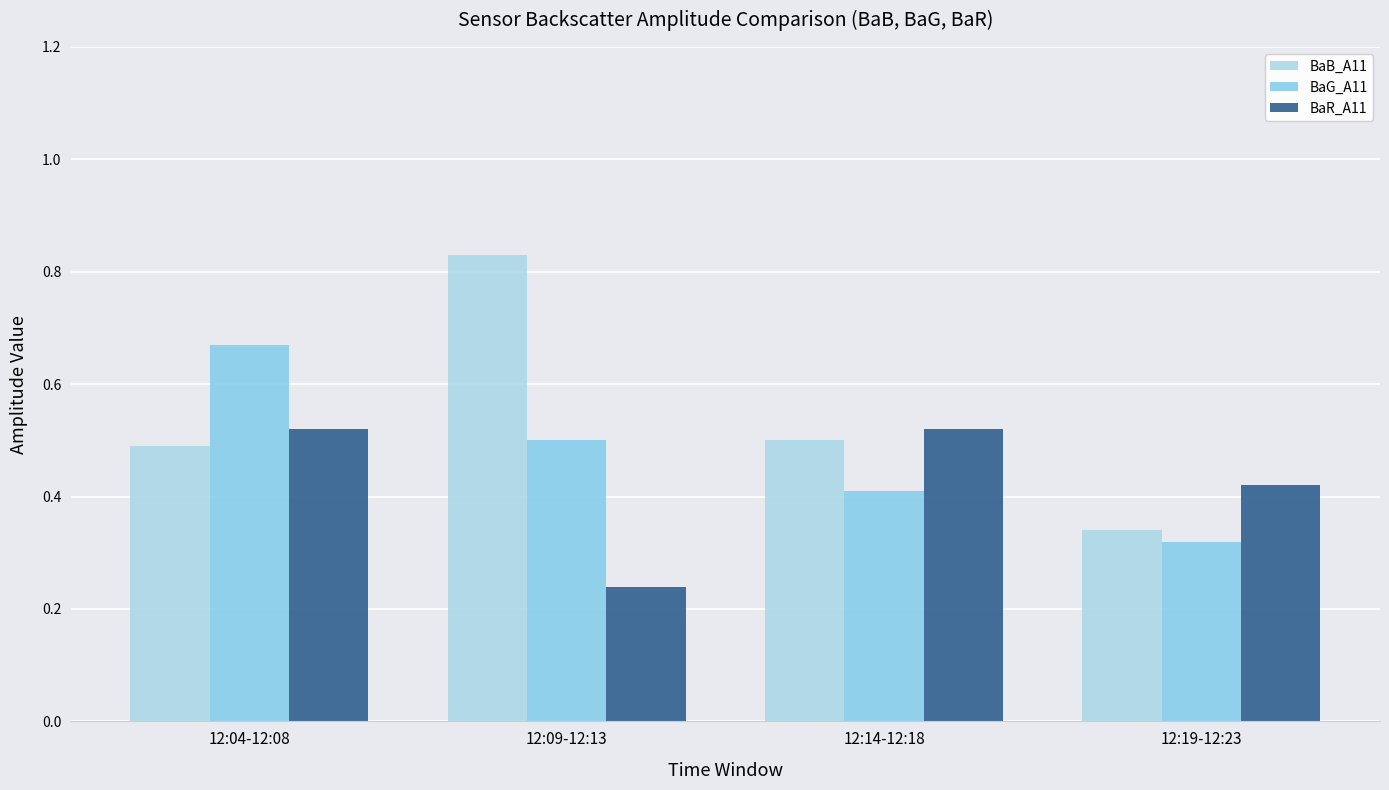

Which category has the highest value in the BaB_A11 series?

12:09-12:13